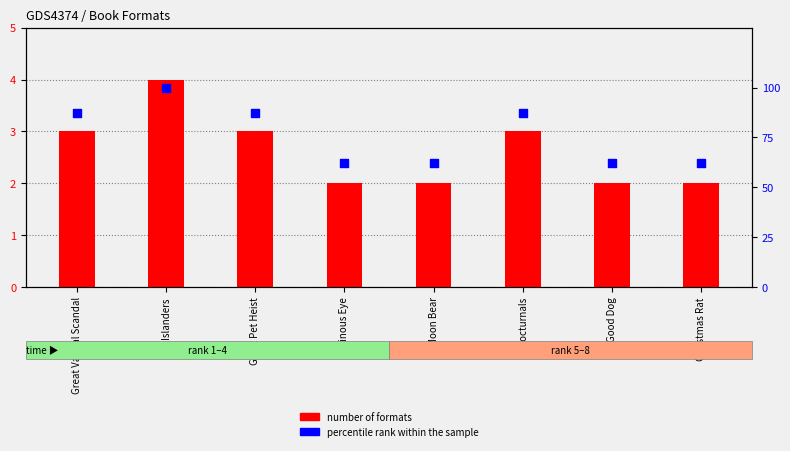

Which series has the largest total across all categories?

percentile rank within the sample